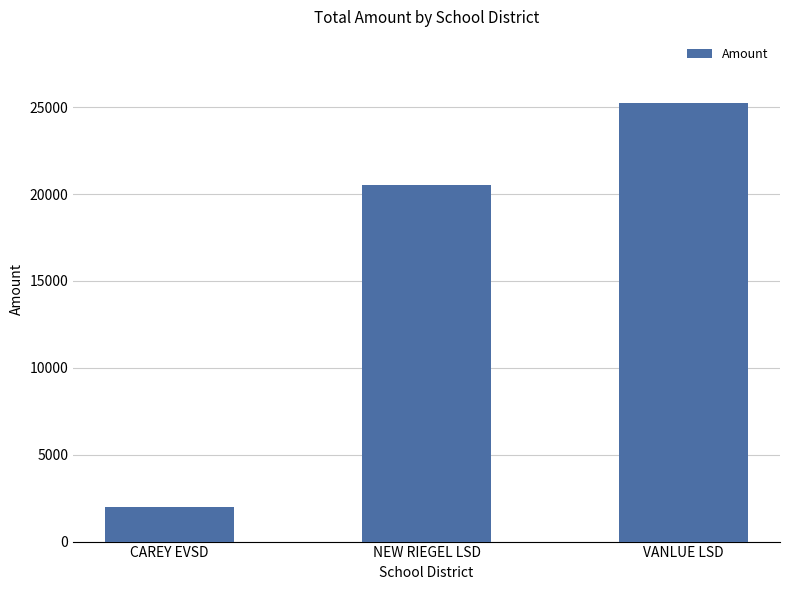

What position from the left is CAREY EVSD?

1